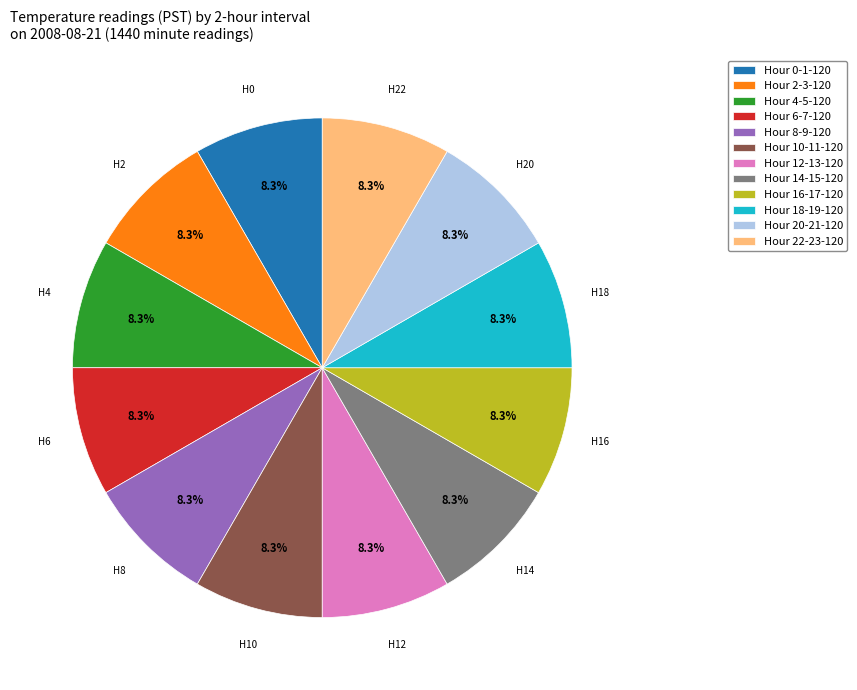

Count the number of slices in the pie.

12